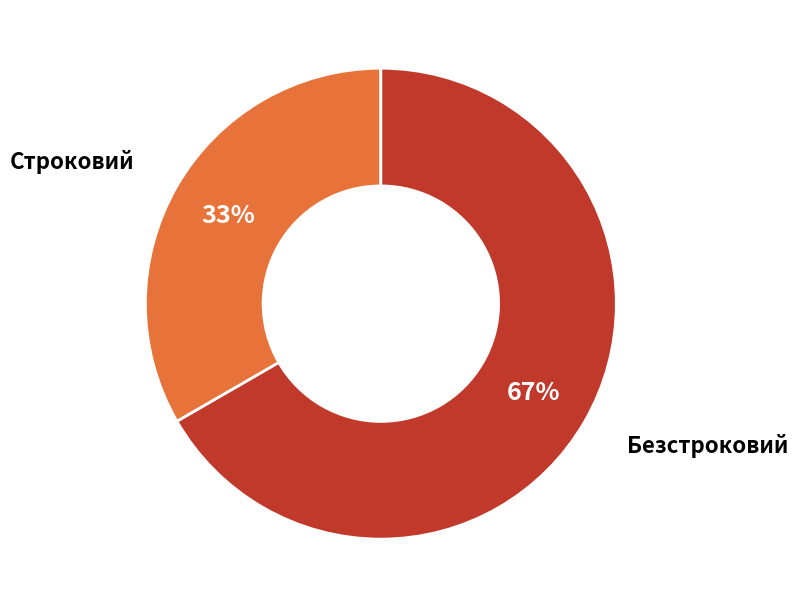

Which slice represents more than half of the pie?

Безстроковий